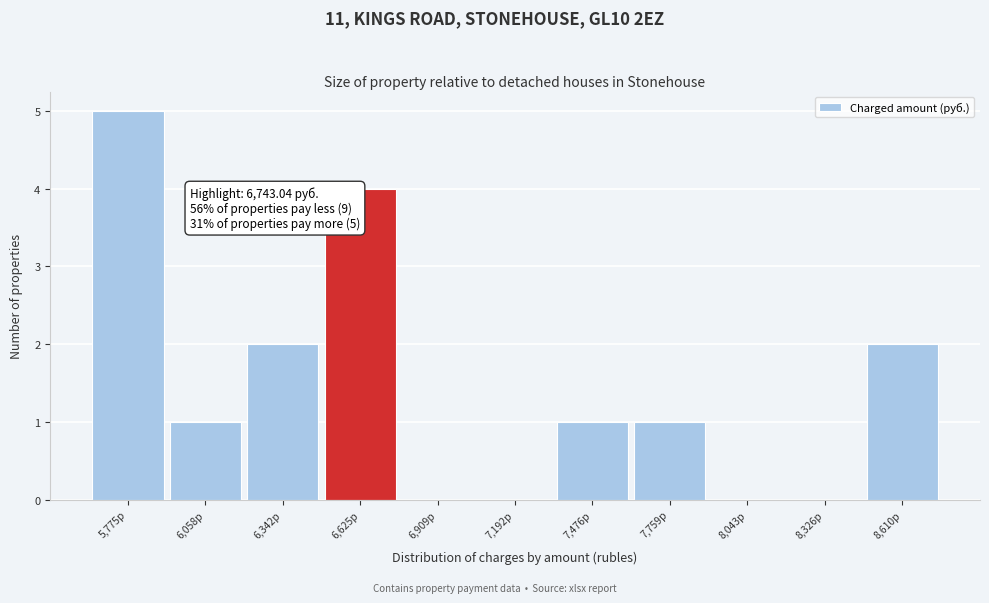

Reading left to right, what are all the values shown in this chart?

5,775р=5	6,058р=1	6,342р=2	6,625р=4	6,909р=0	7,192р=0	7,476р=1	7,759р=1	8,043р=0	8,326р=0	8,610р=2